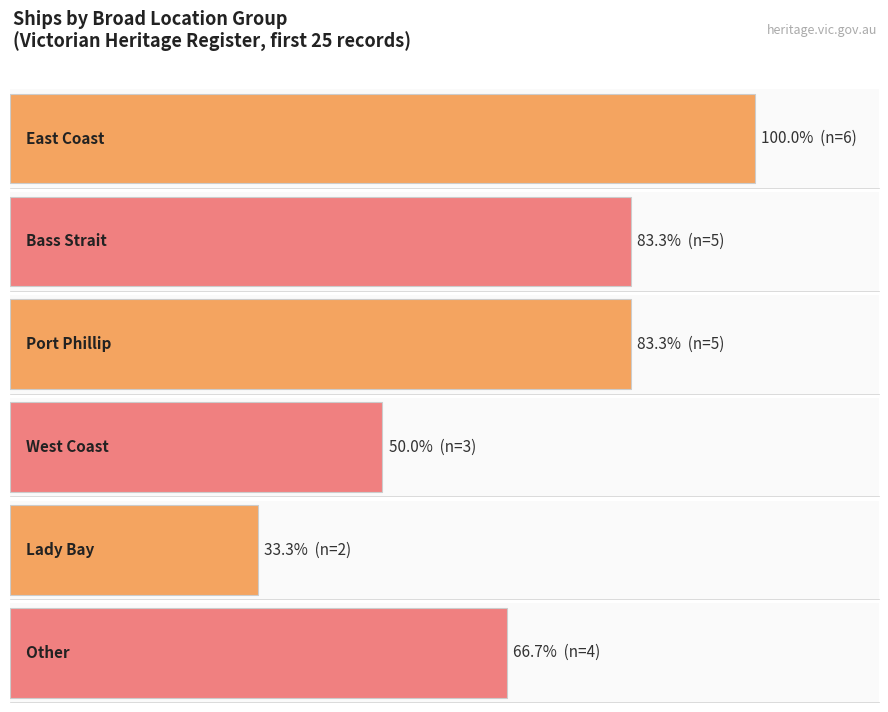

True or false: the data shows 3 at Lady Bay.

False